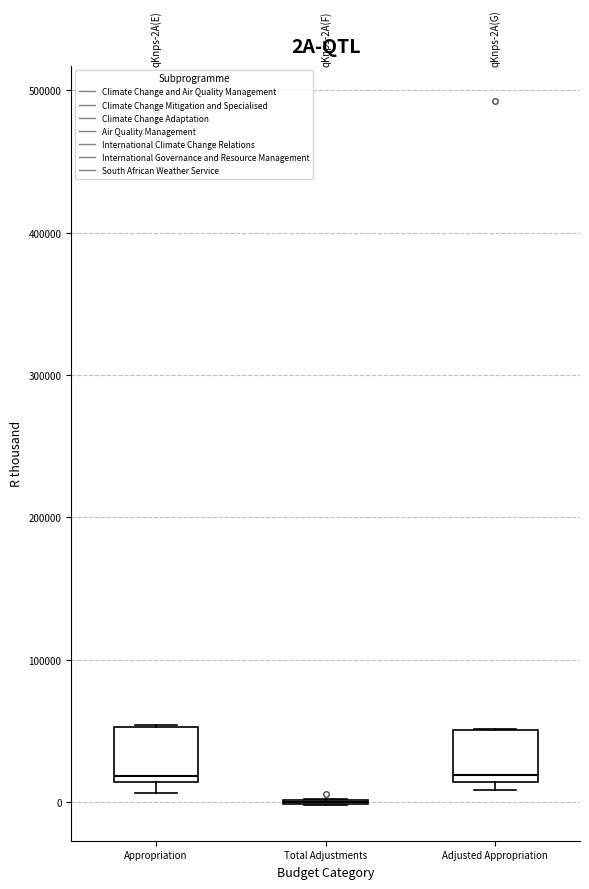

Reading left to right, read every box against the y-axis: the position of its median line, the range the box covers, and the ends of its whiskers. The values are not printed on the chart, so give them approximately, as read against the axis.

Appropriation: median 20000, box 10000 to 50000, whiskers 10000 (just below the box's lower edge) to 50000
Total Adjustments: box collapsed to a line at 0, whiskers 0 to 0
Adjusted Appropriation: median 20000, box 10000 to 50000, whiskers 10000 (just below the box's lower edge) to 50000